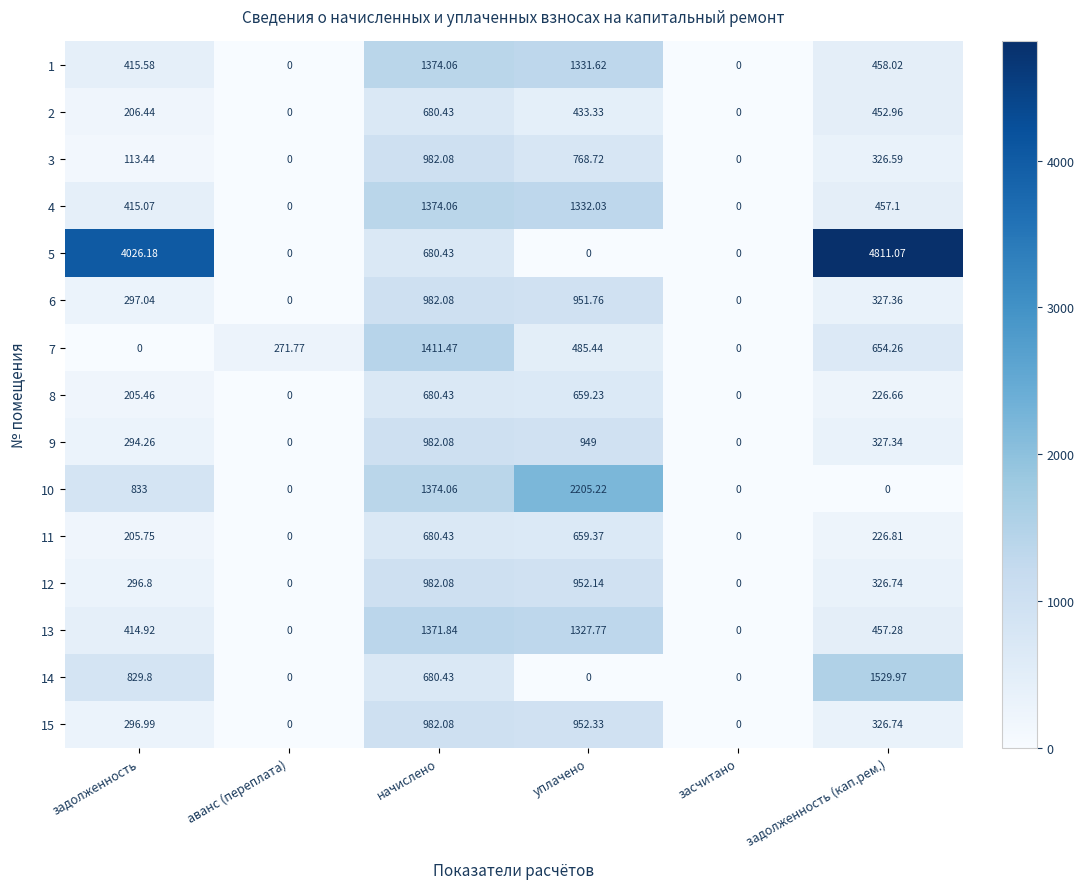

Which category has the highest value across all series?

задолженность (кап.рем.)